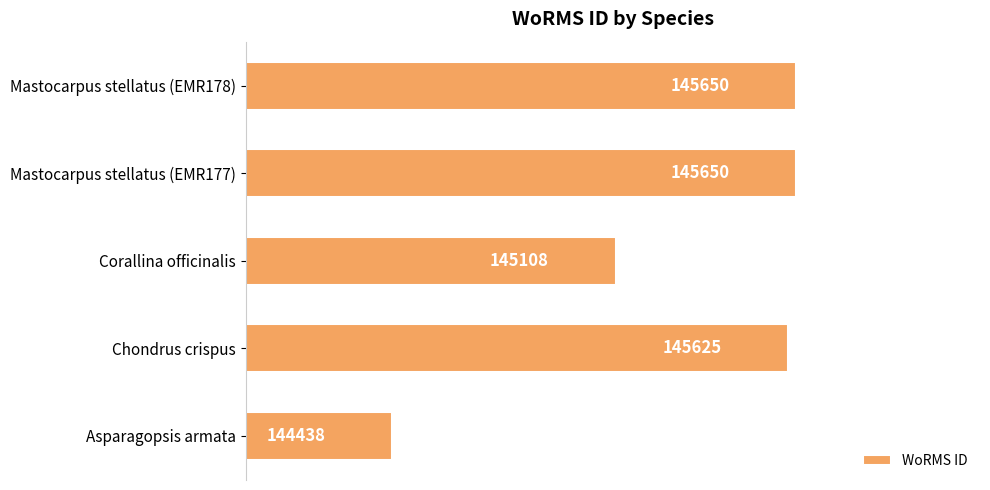

Are the bars horizontal?

Yes